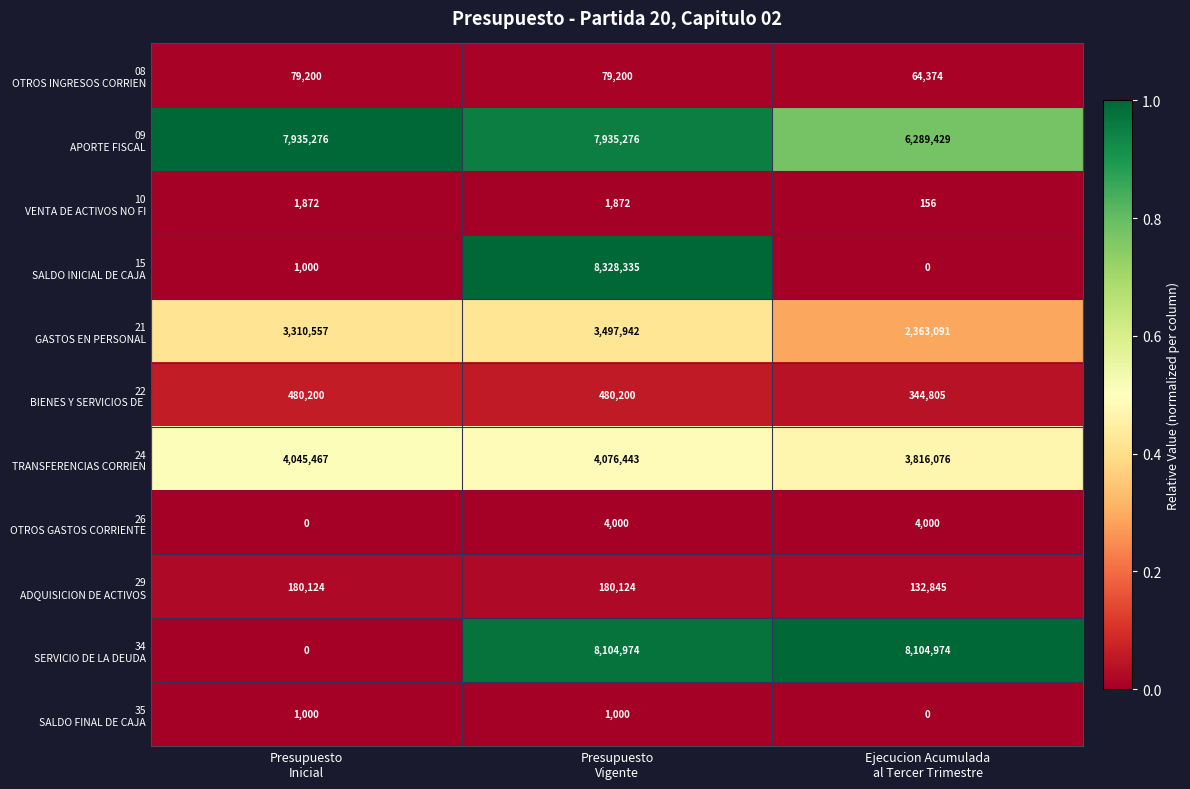

Which label corresponds to the largest value in the chart?

Presupuesto
Vigente